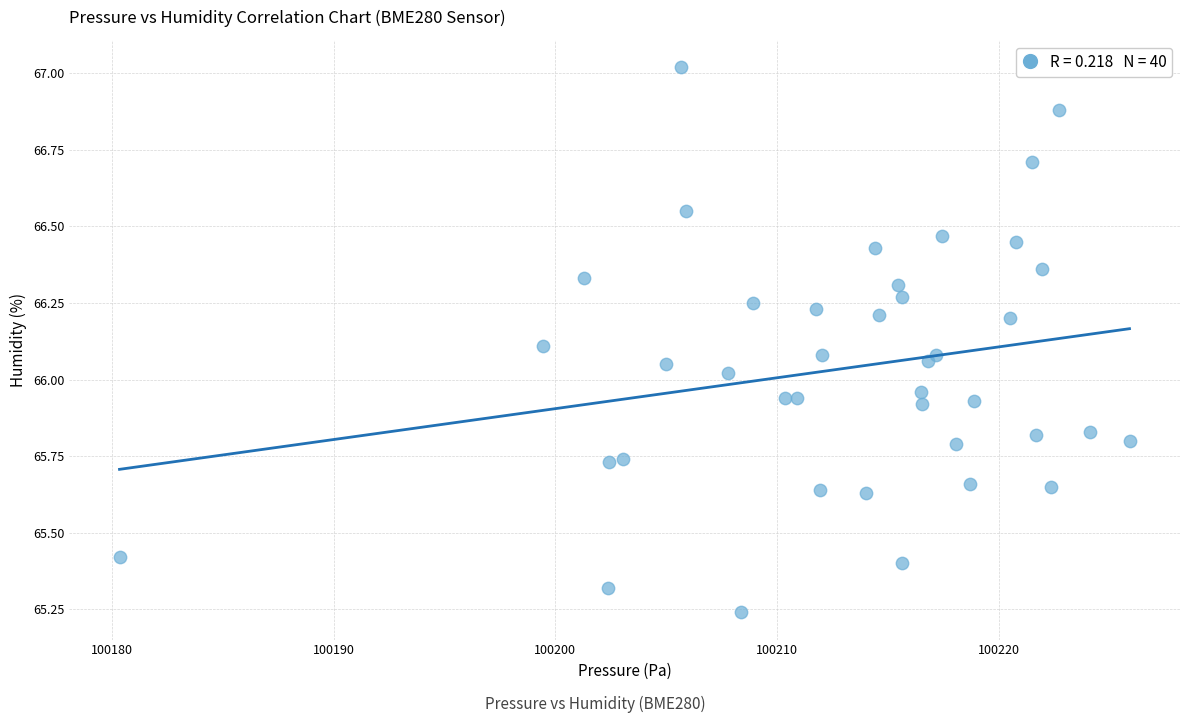

What is the range of X values (max minus min)?

45.6